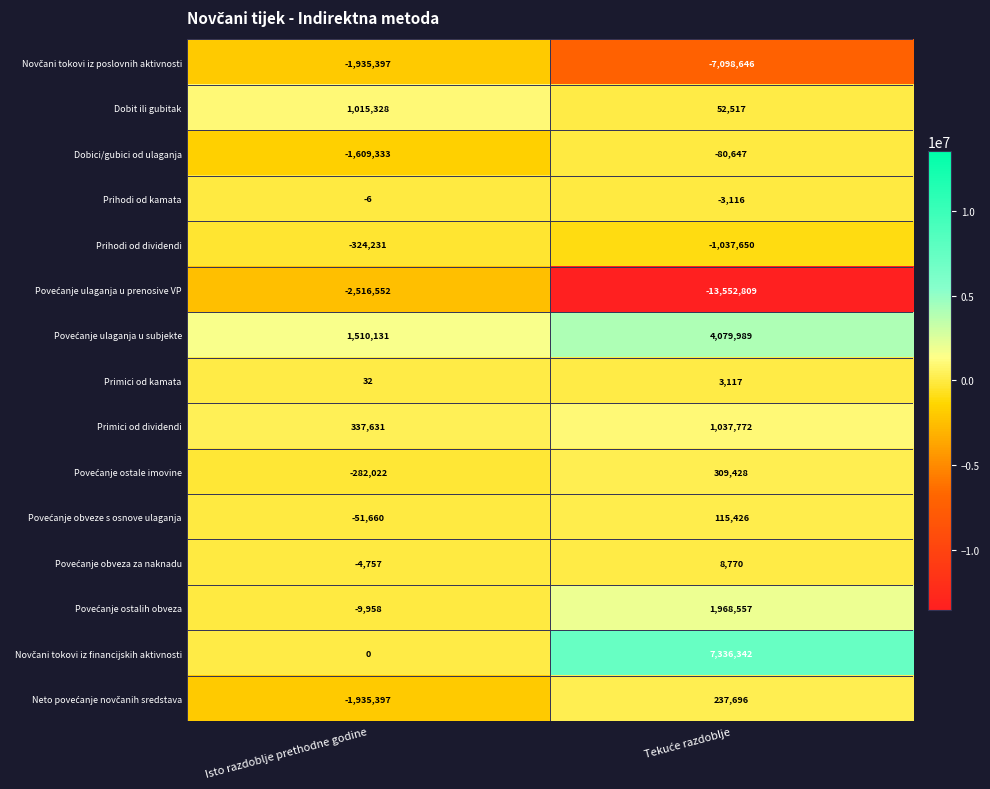

What is the spread (max minus min) of values at Isto razdoblje prethodne godine?

4026683